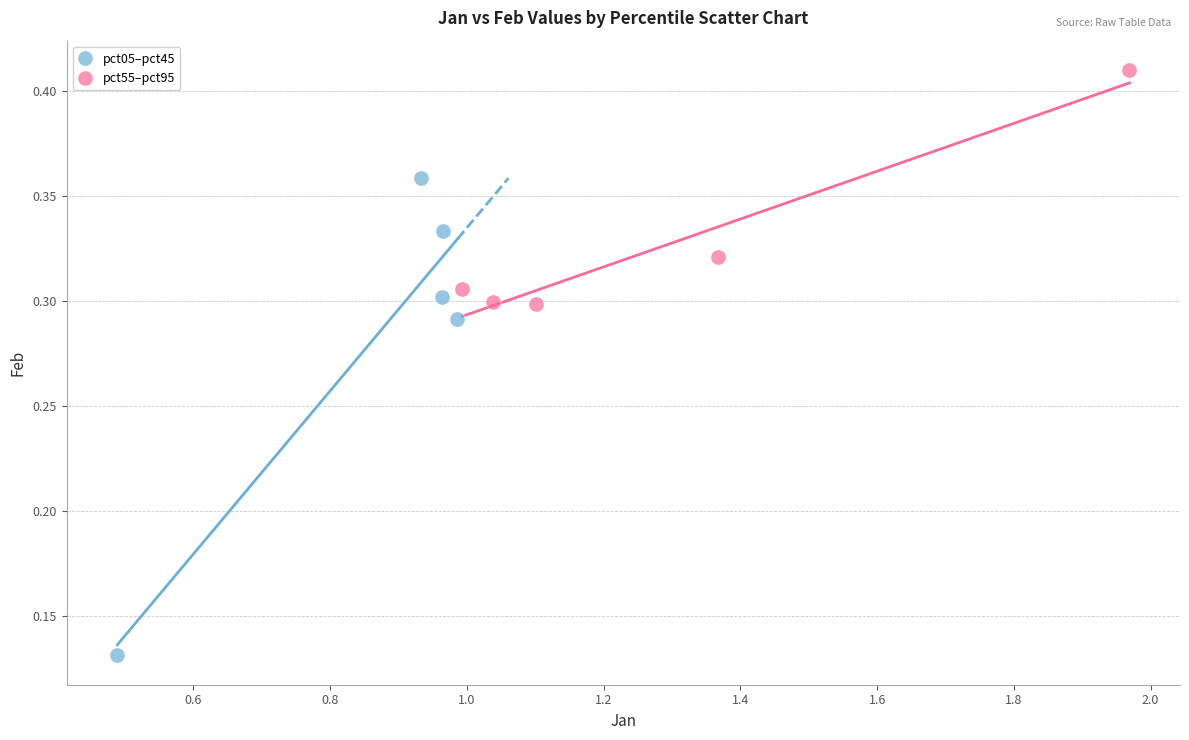

Which series reaches the minimum Y coordinate?

pct05–pct45